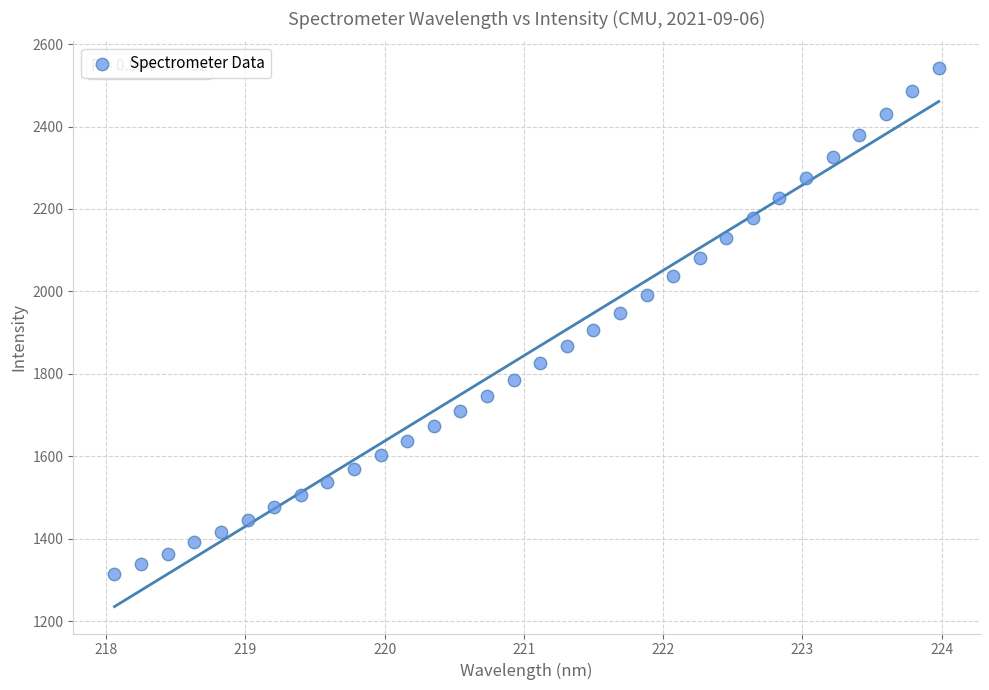

What is the range of Y values (max minus min)?

1228.4